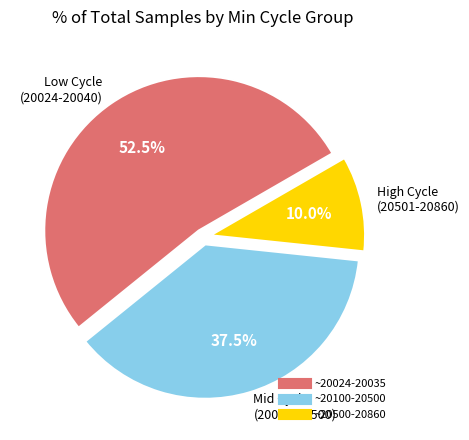

Does any single category account for the majority?

Yes